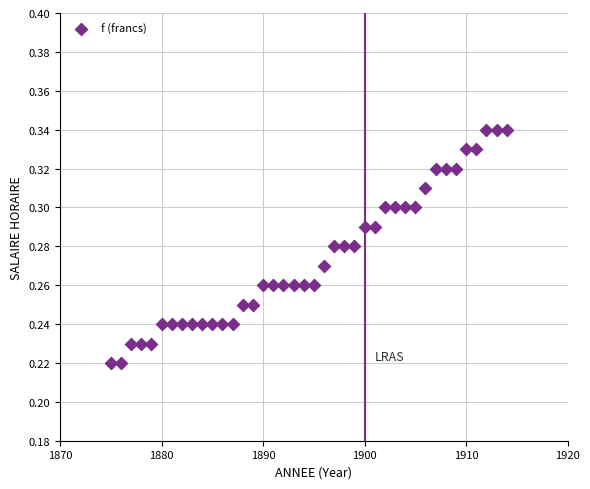

What is the range of X values (max minus min)?

39.0